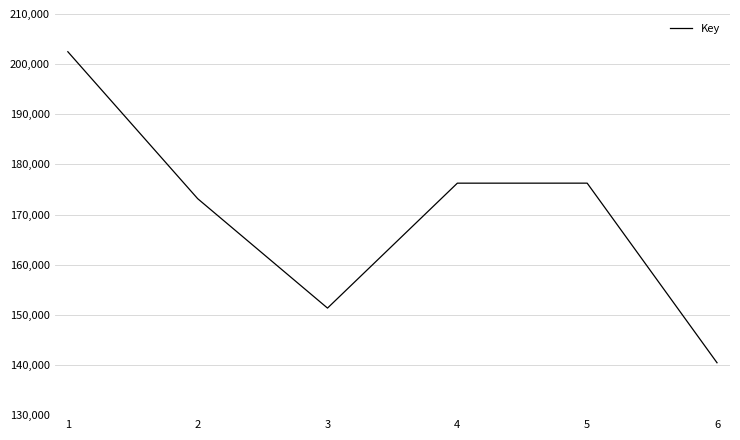

True or false: there are more than 1 points higher than both neighbors.

False